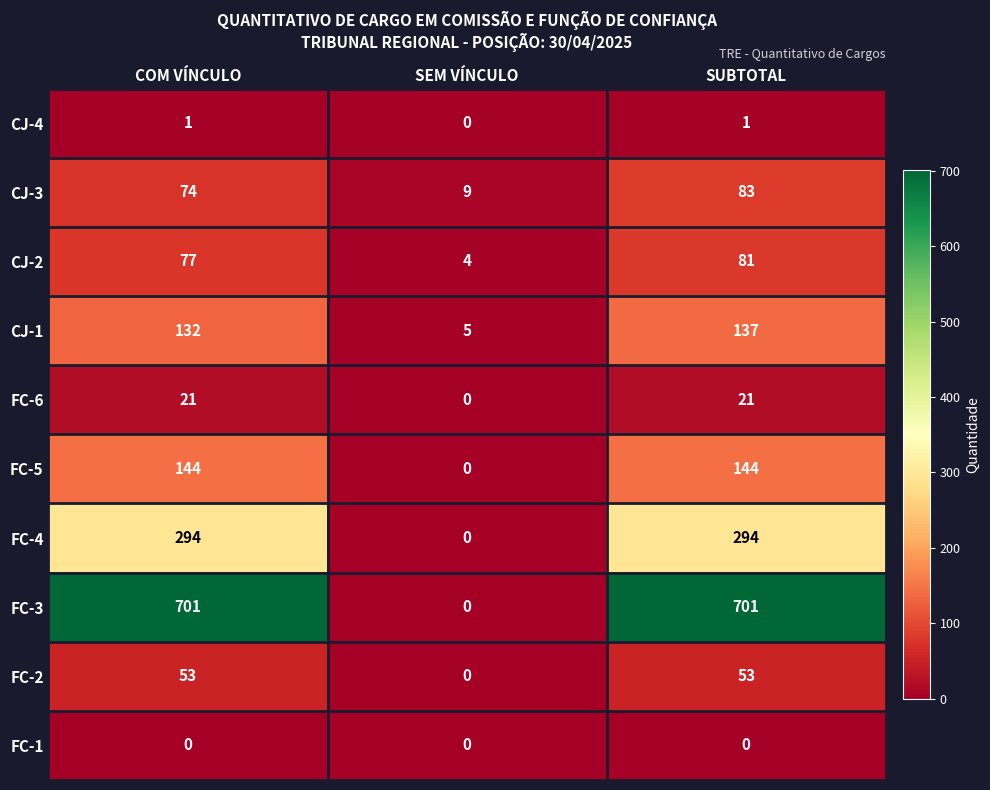

How many values in the CJ-2 series are below 77?

1